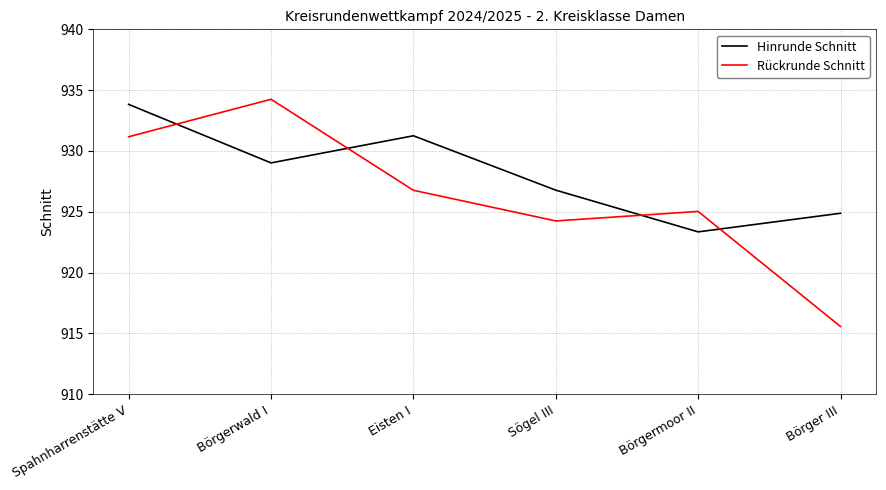

What position from the right is Börgermoor II?

2